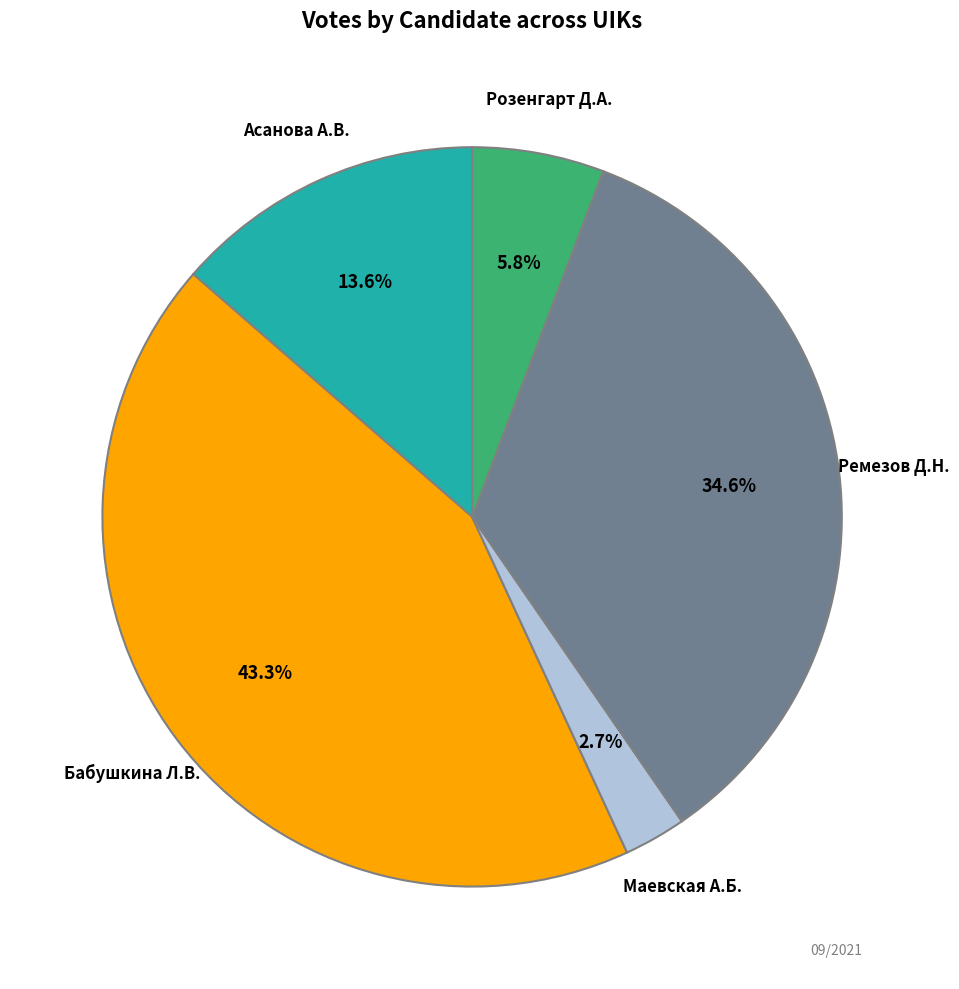

Is there any slice that represents more than half of the pie?

No